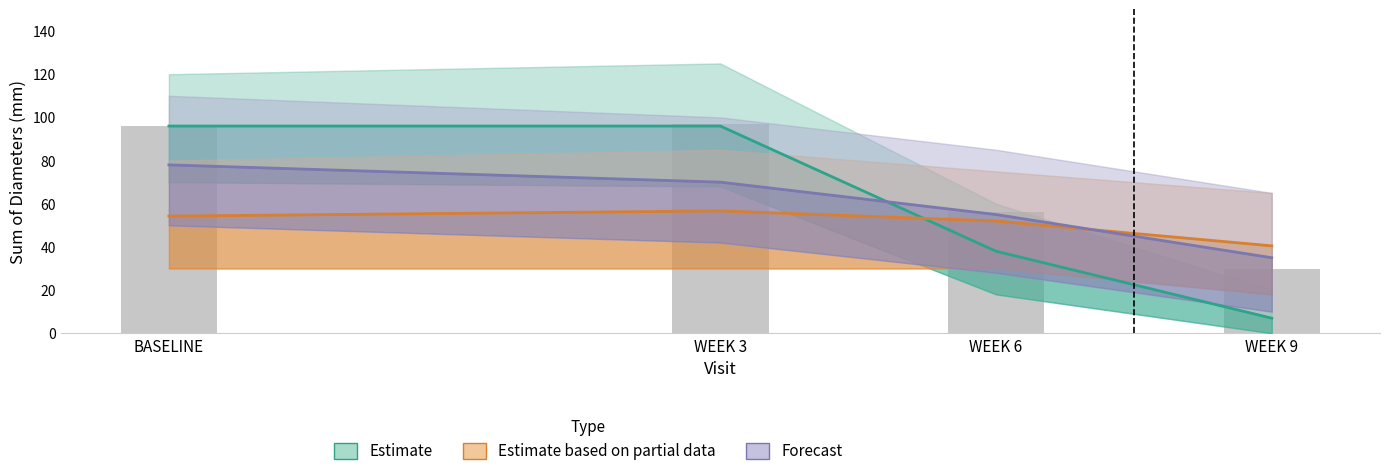

What is the label of the 3rd bar from the left?

WEEK 6